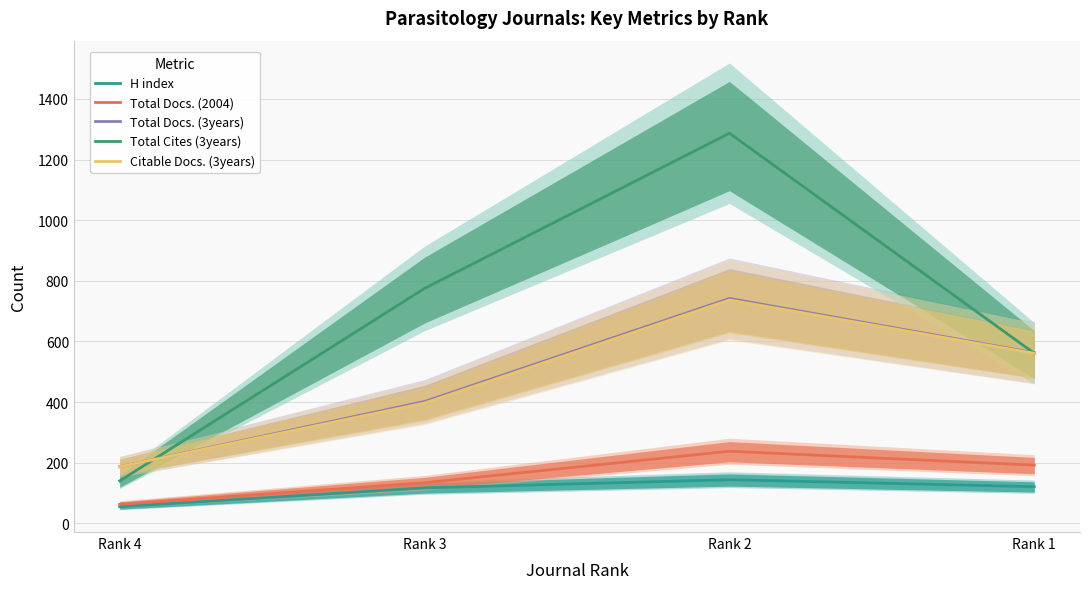

At which category is the sum across all series the highest?

Rank 2